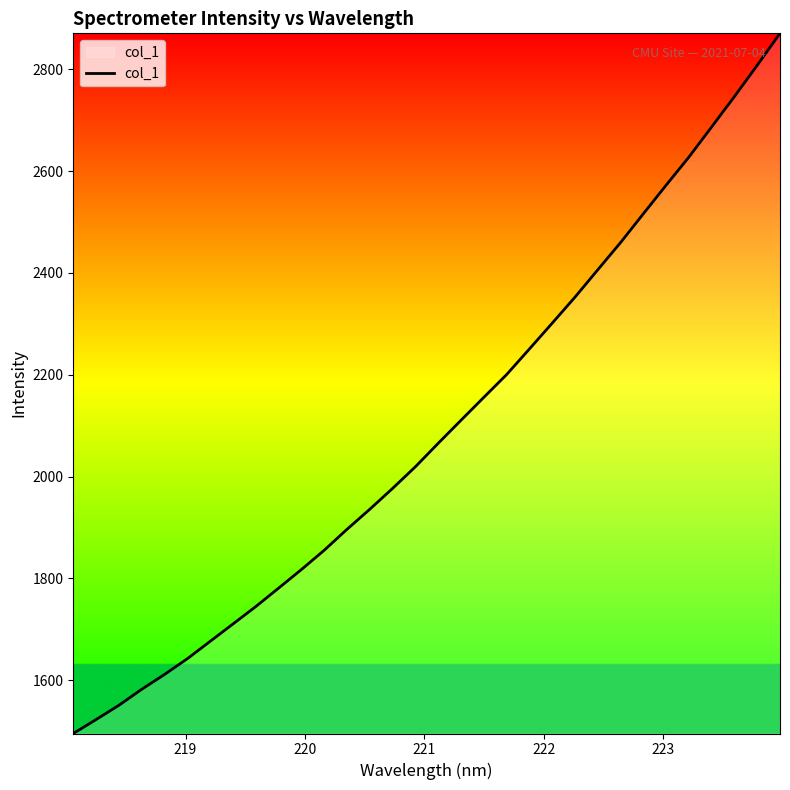

What is the sum of all values?

66951.4